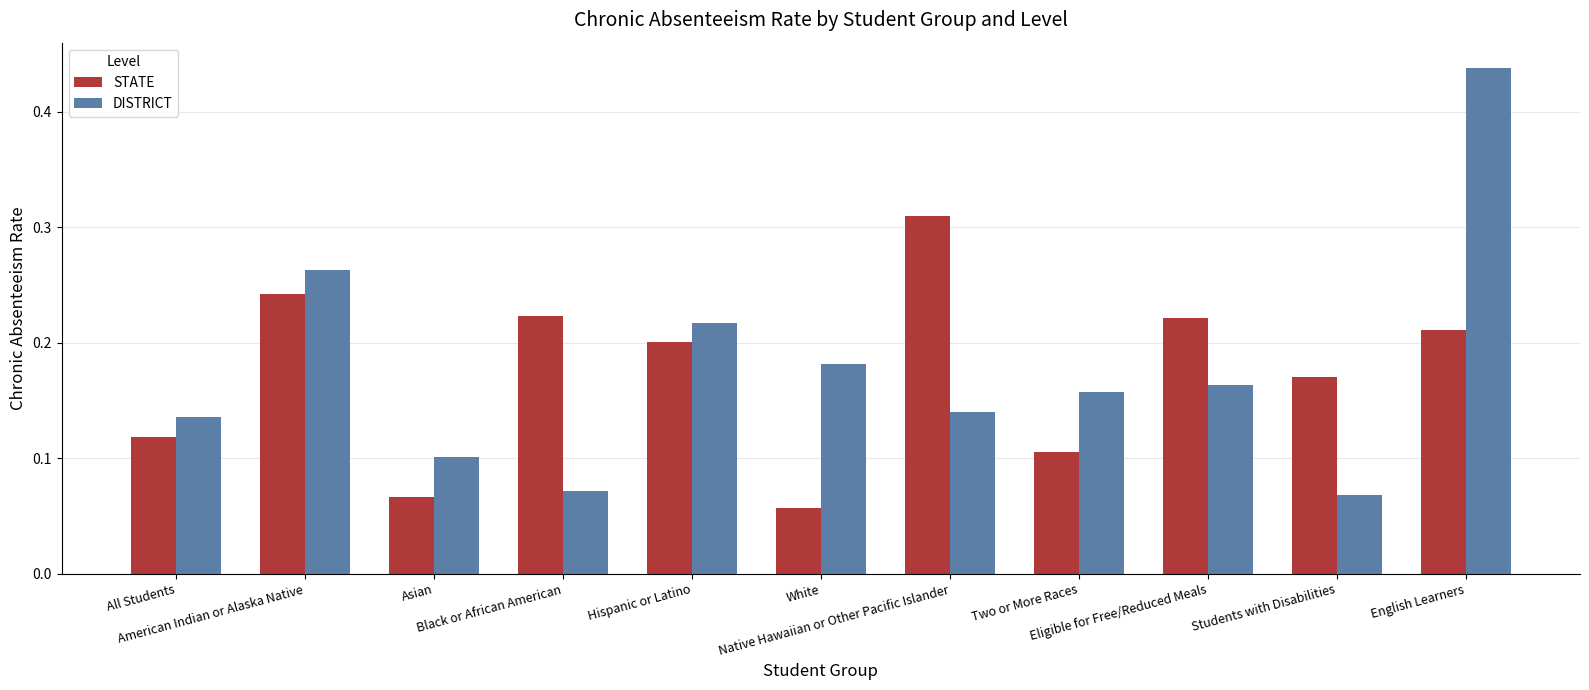

At White, list the series in order from smallest to largest.

STATE, DISTRICT